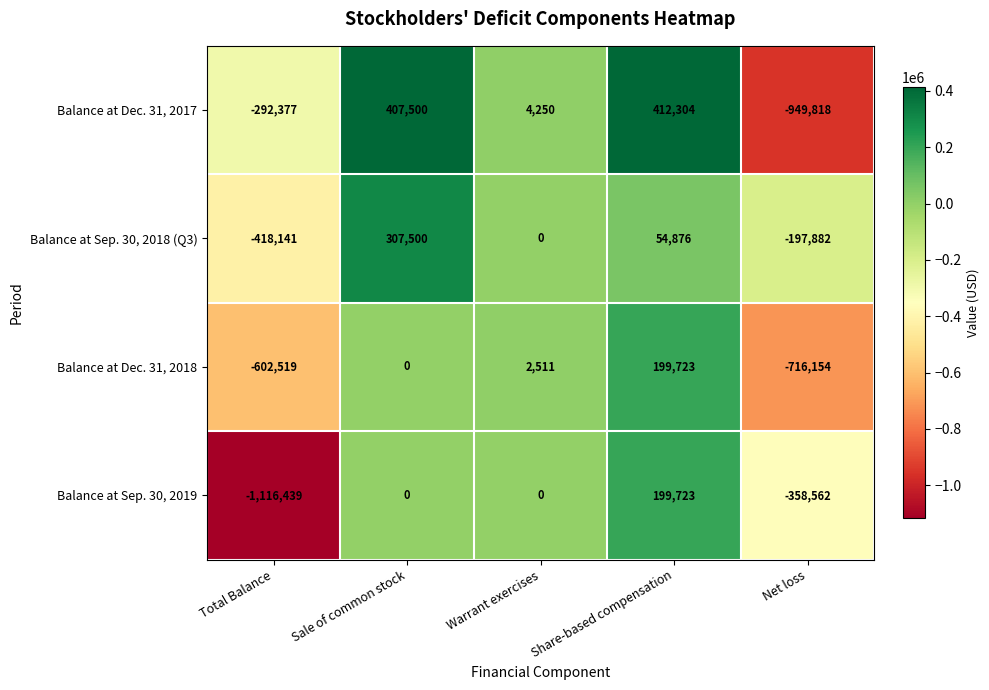

Reading left to right, what are all the values shown in this chart?

Balance at Dec. 31, 2017: Total Balance=-292377	Sale of common stock=407500	Warrant exercises=4250	Share-based compensation=412304	Net loss=-949818
Balance at Sep. 30, 2018 (Q3): Total Balance=-418141	Sale of common stock=307500	Warrant exercises=0	Share-based compensation=54876	Net loss=-197882
Balance at Dec. 31, 2018: Total Balance=-602519	Sale of common stock=0	Warrant exercises=2511	Share-based compensation=199723	Net loss=-716154
Balance at Sep. 30, 2019: Total Balance=-1116439	Sale of common stock=0	Warrant exercises=0	Share-based compensation=199723	Net loss=-358562